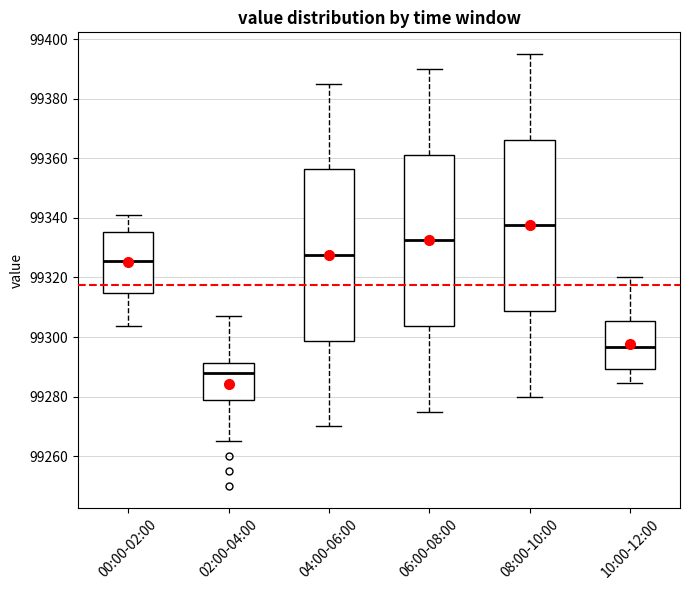

Reading left to right, read every box against the y-axis: the position of its median line, the range the box covers, and the ends of its whiskers. The values are not printed on the chart, so give them approximately, as read against the axis.

00:00-02:00: median 99326, box 99314 to 99336, whiskers 99304 to 99340
02:00-04:00: median 99288, box 99278 to 99292, whiskers 99266 to 99308
04:00-06:00: median 99328, box 99298 to 99356, whiskers 99270 to 99386
06:00-08:00: median 99332, box 99304 to 99362, whiskers 99276 to 99390
08:00-10:00: median 99338, box 99308 to 99366, whiskers 99280 to 99396
10:00-12:00: median 99296, box 99290 to 99306, whiskers 99284 to 99320